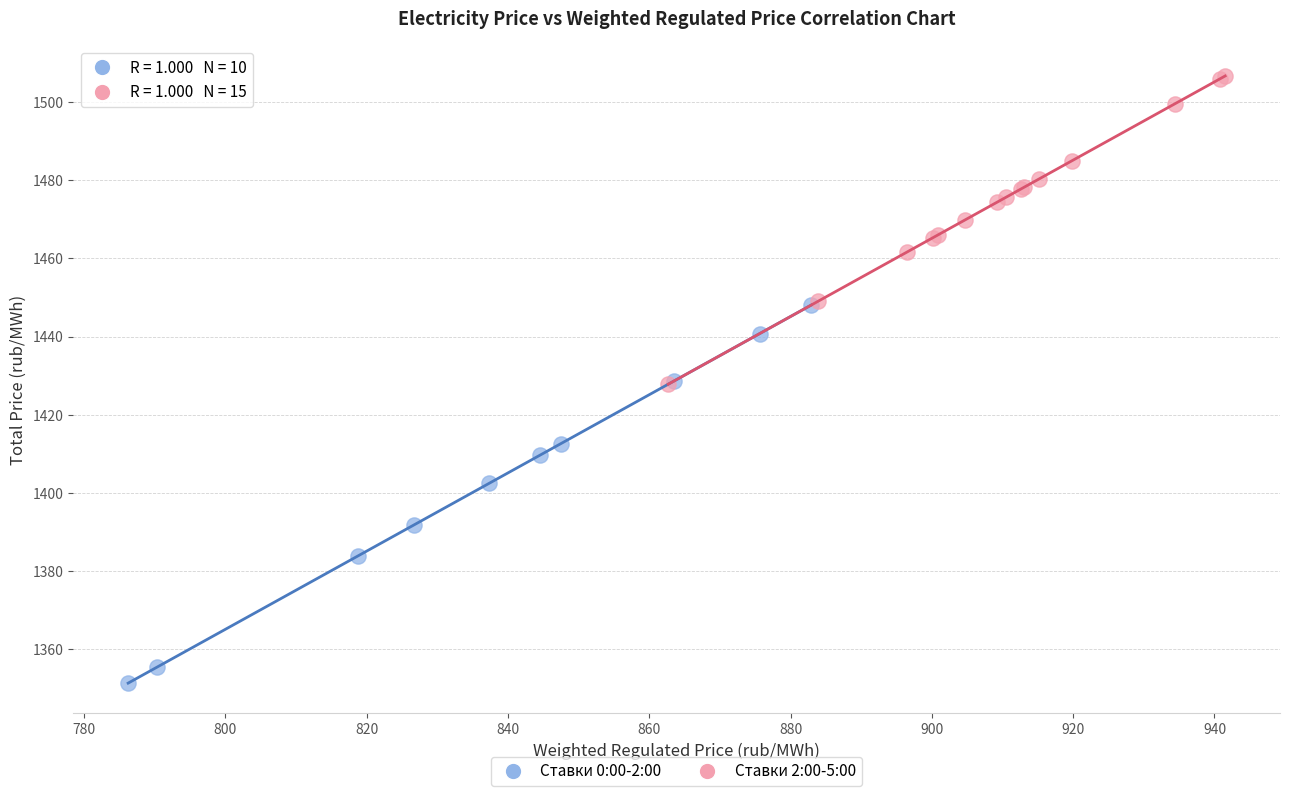

Which series has the widest spread of Y values?

Ставки 0:00-2:00